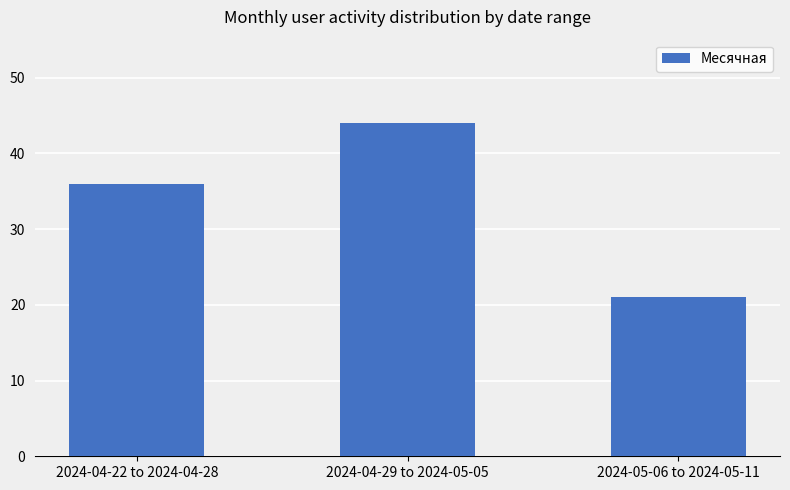

Are the bars horizontal?

No